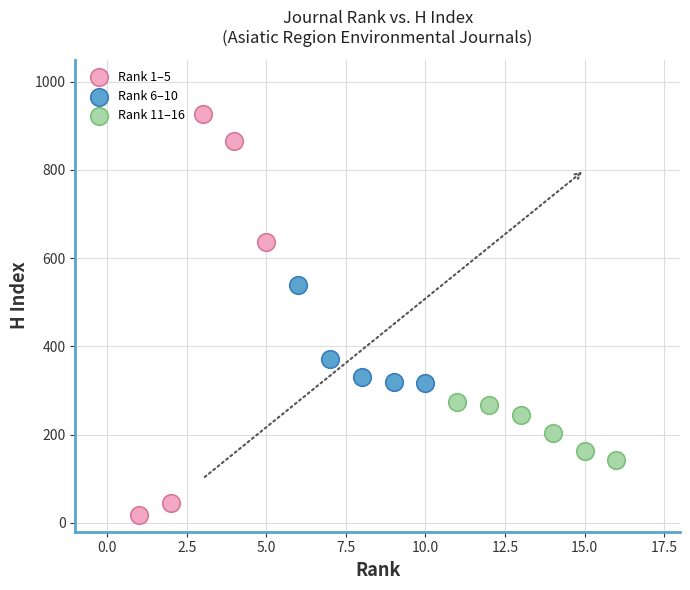

Which series has the largest Y range (max minus min)?

Rank 1–5